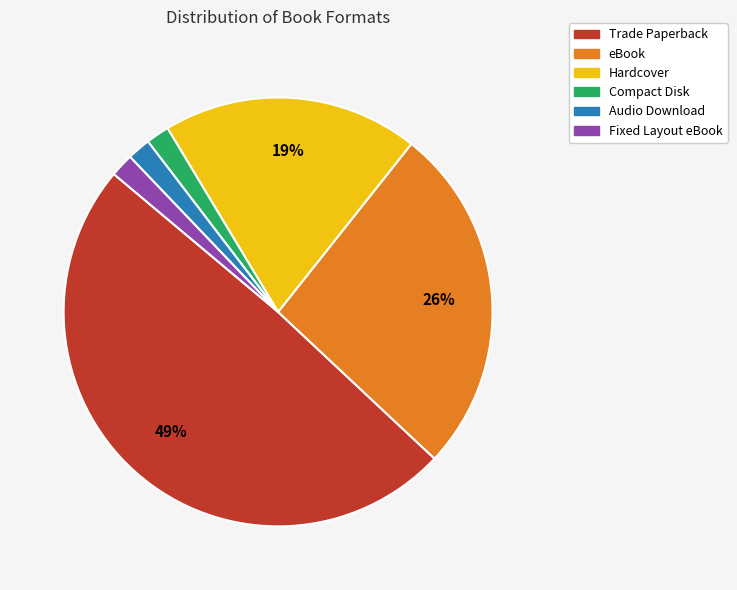

Is there any slice that represents more than half of the pie?

No